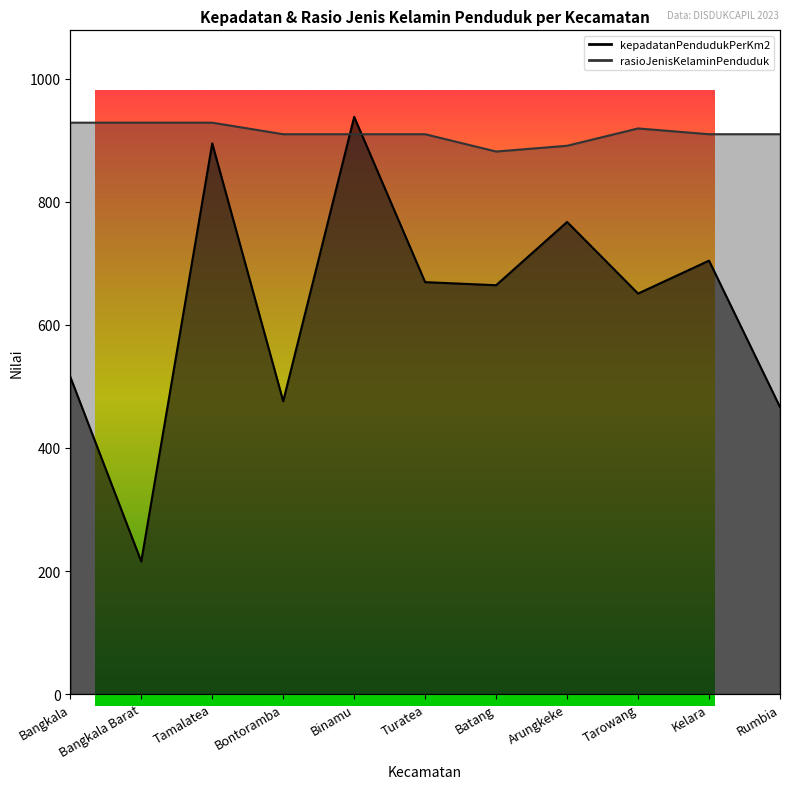

Reading left to right, what are all the values shown in this chart?

kepadatanPendudukPerKm2: 515.7	215.5	895.2	476.0	938.2	669.6	664.6	767.4	651.1	704.5	466.6
rasioJenisKelaminPenduduk: 928.9	928.9	928.9	910.1	910.1	910.1	881.9	891.3	919.5	910.1	910.1